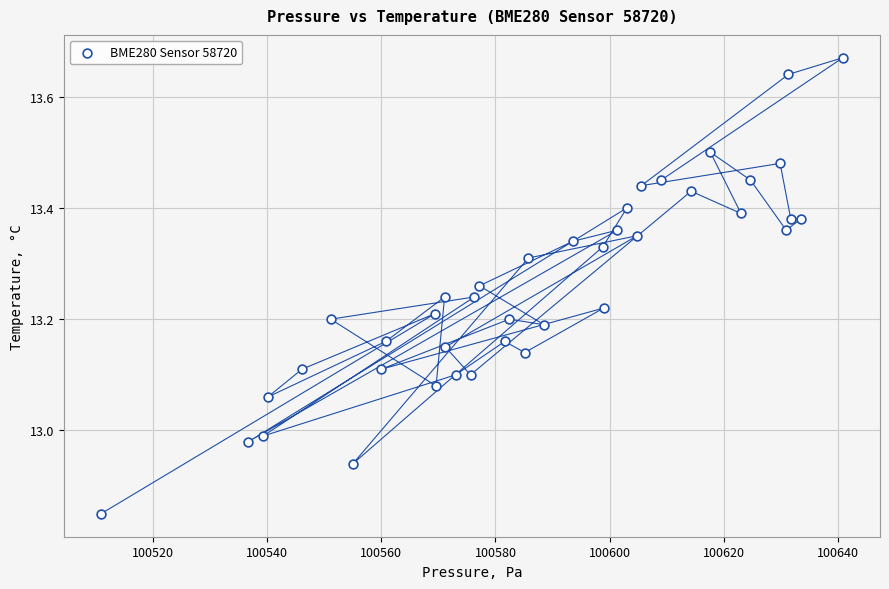

What is the range of X values (max minus min)?

130.0